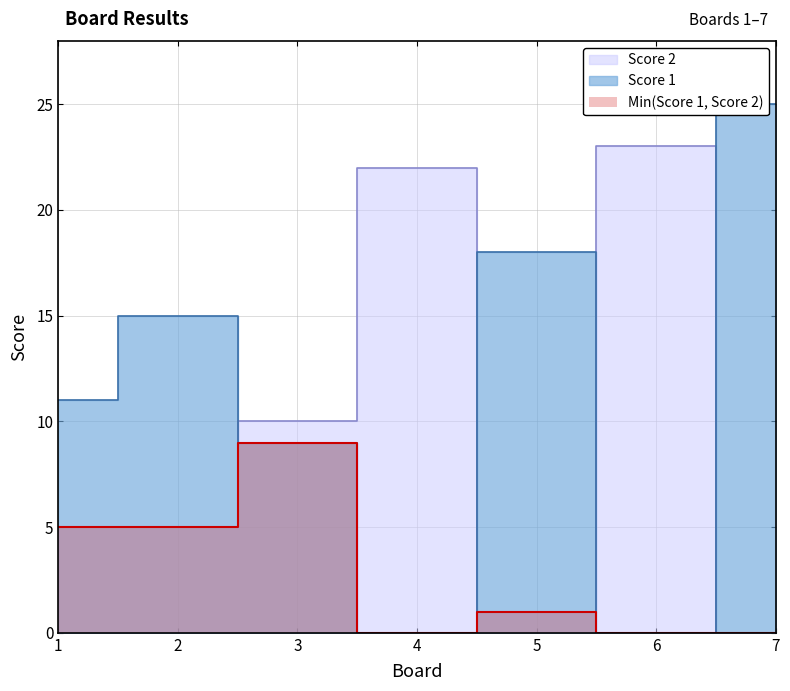

Between 6 and 7, which series saw the biggest shift?

Score 1